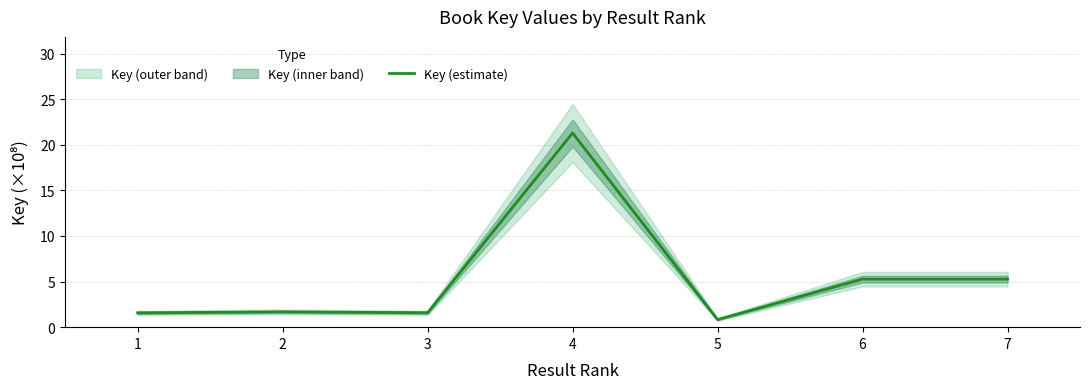

Reading left to right, transcribe all the data shown in this chart.

1.6	1.7	1.6	21.3	0.8	5.3	5.3